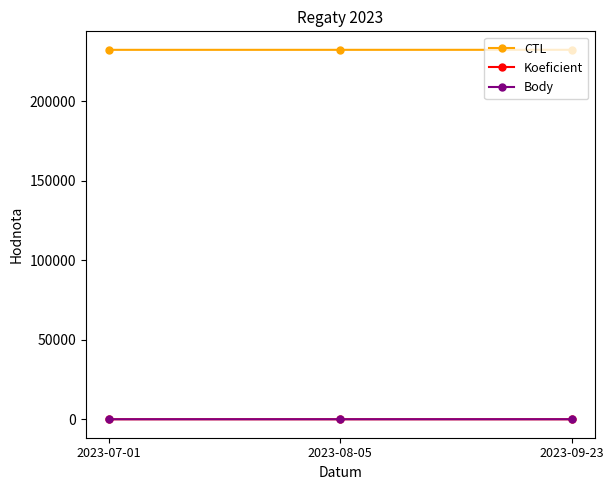

Count the number of data series in this chart.

3